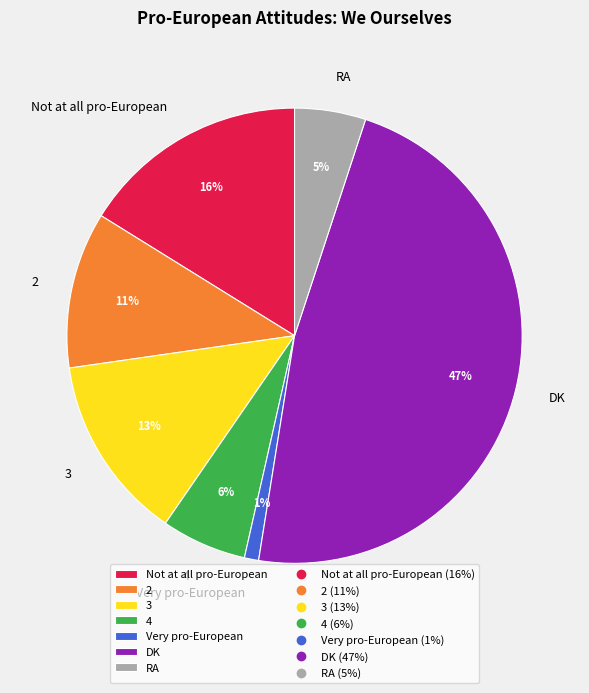

Which category has the smallest portion of the pie?

Very pro-European